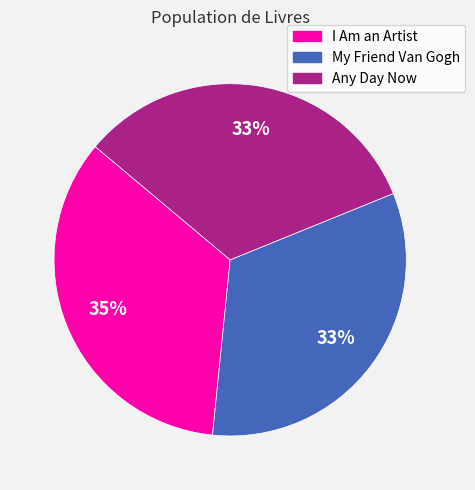

To the nearest percent, what is the difference between the largest and smallest slice percentages?

2%